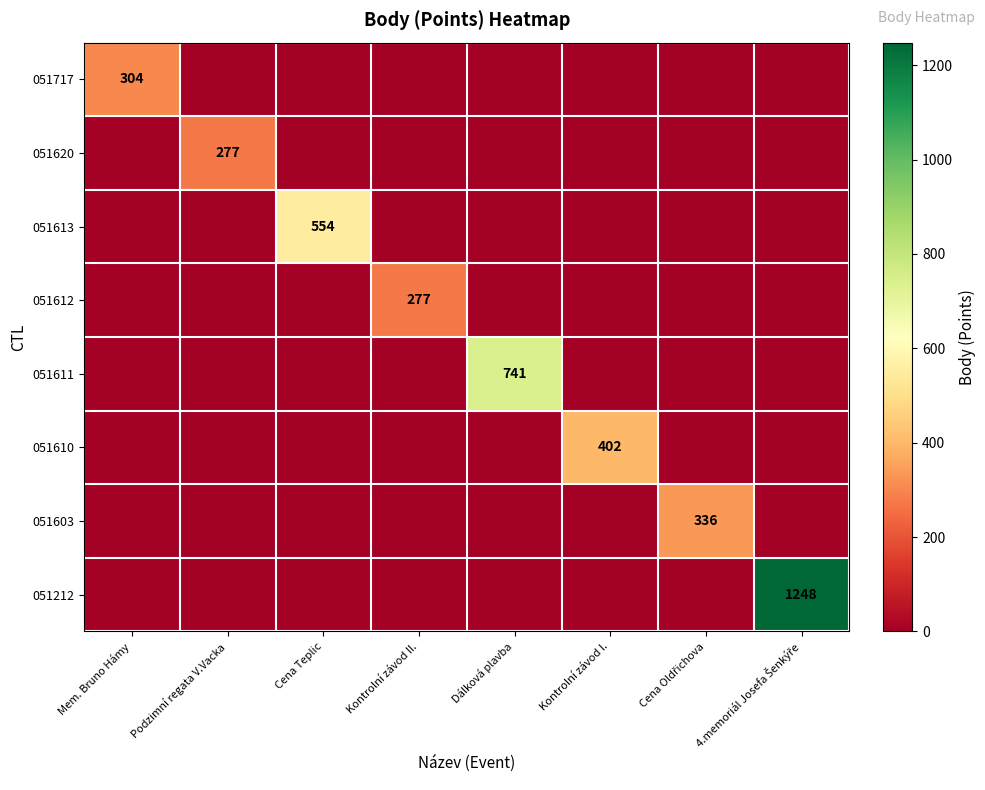

The 051611 series shows 0 at Cena Teplic. True or false?

True